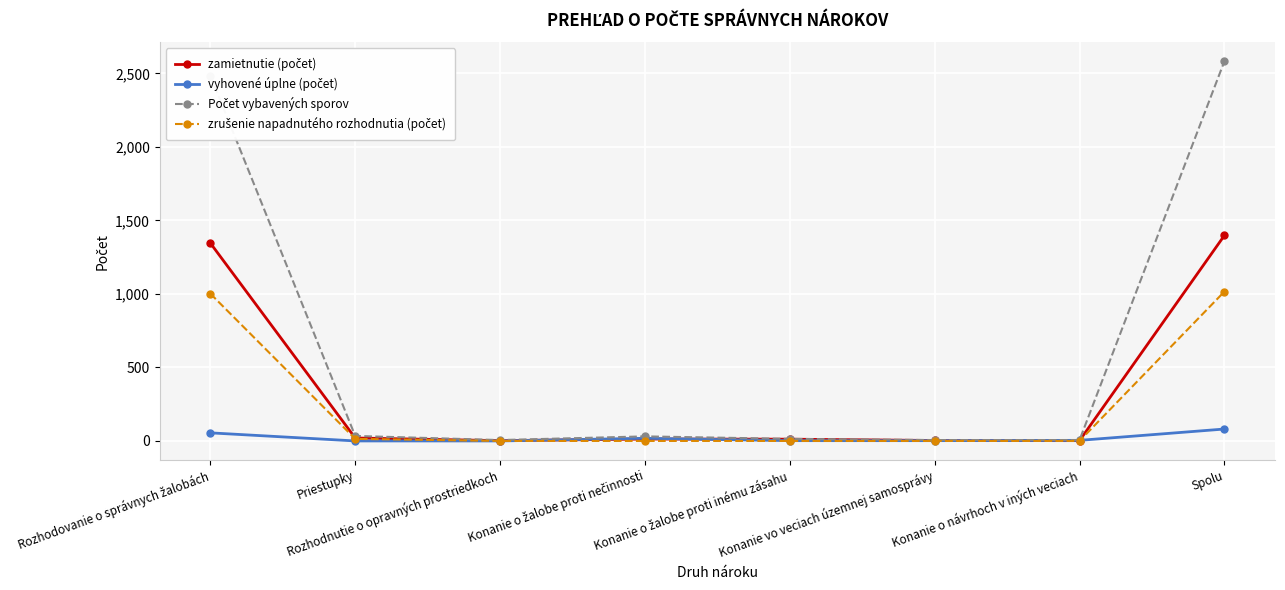

How many lines are shown in the chart?

4